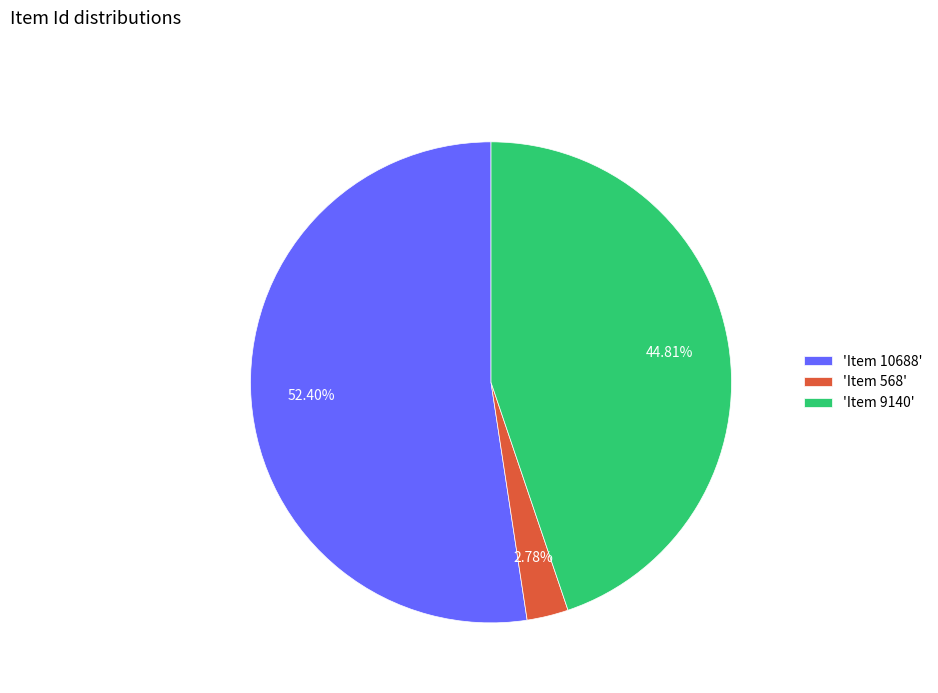

Is 'Item 10688' the majority of the pie?

Yes